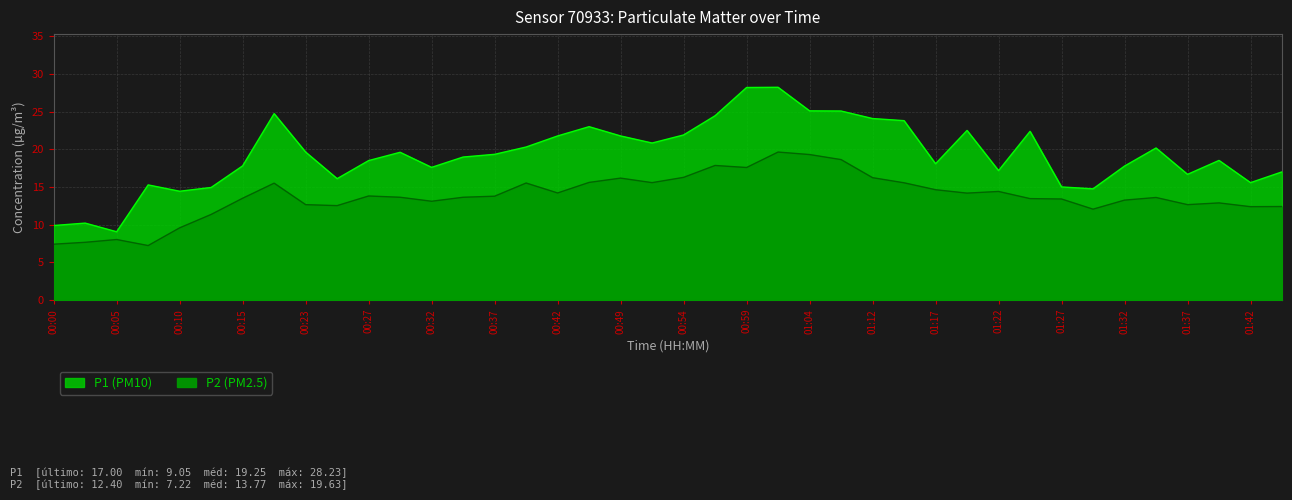

Which label corresponds to the largest value in the chart?

01:02